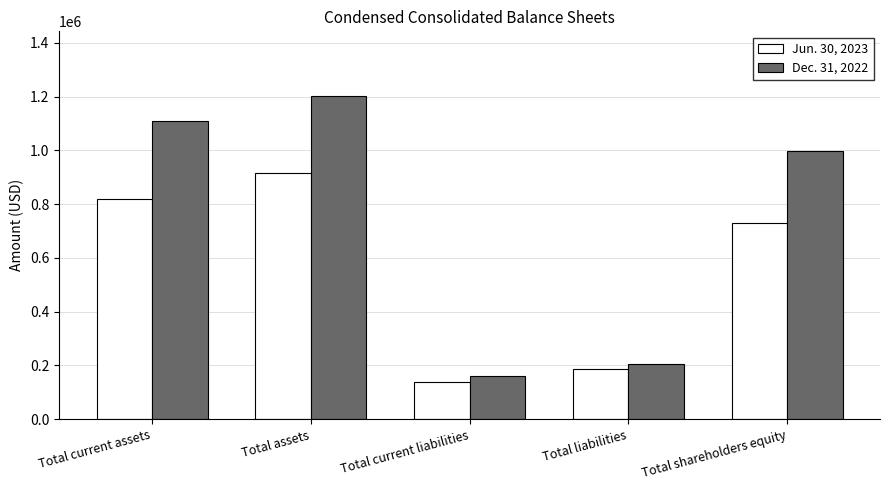

Where is Dec. 31, 2022 nearest to the value 681047?

Total shareholders equity